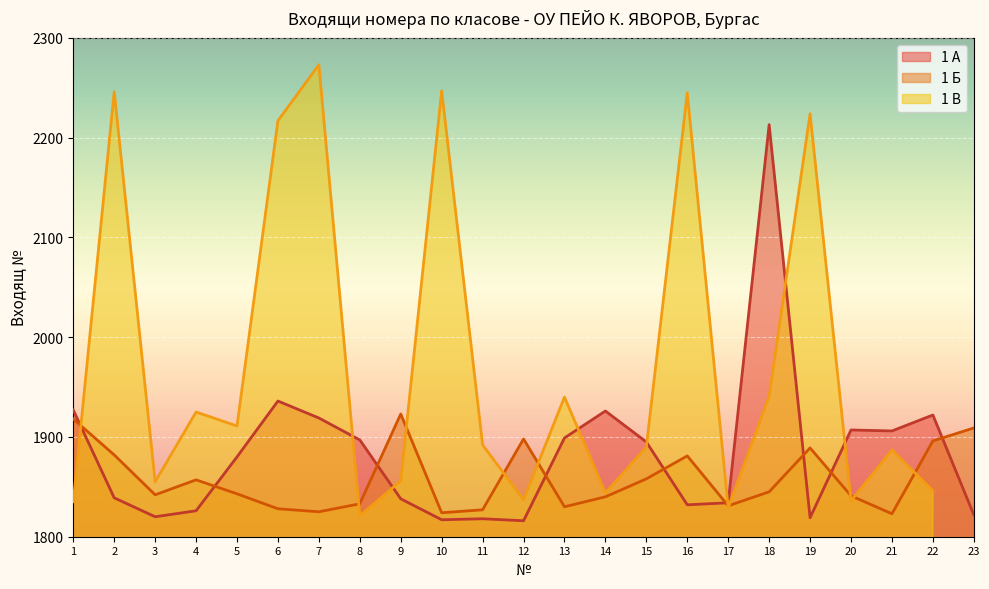

What is the value of the 1 Б point at the 18th from the left?

1845